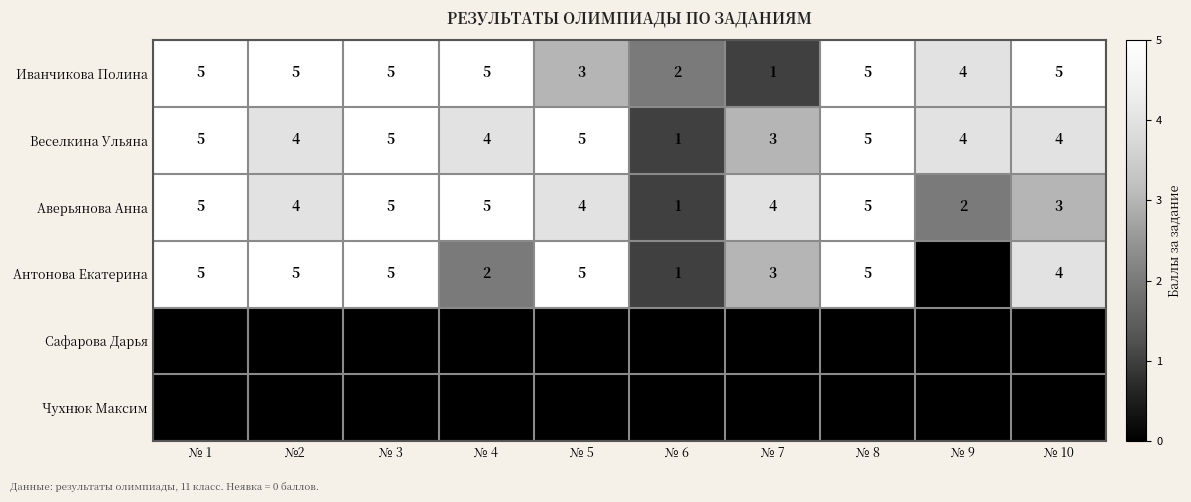

What is the sum of all Антонова Екатерина values?

35